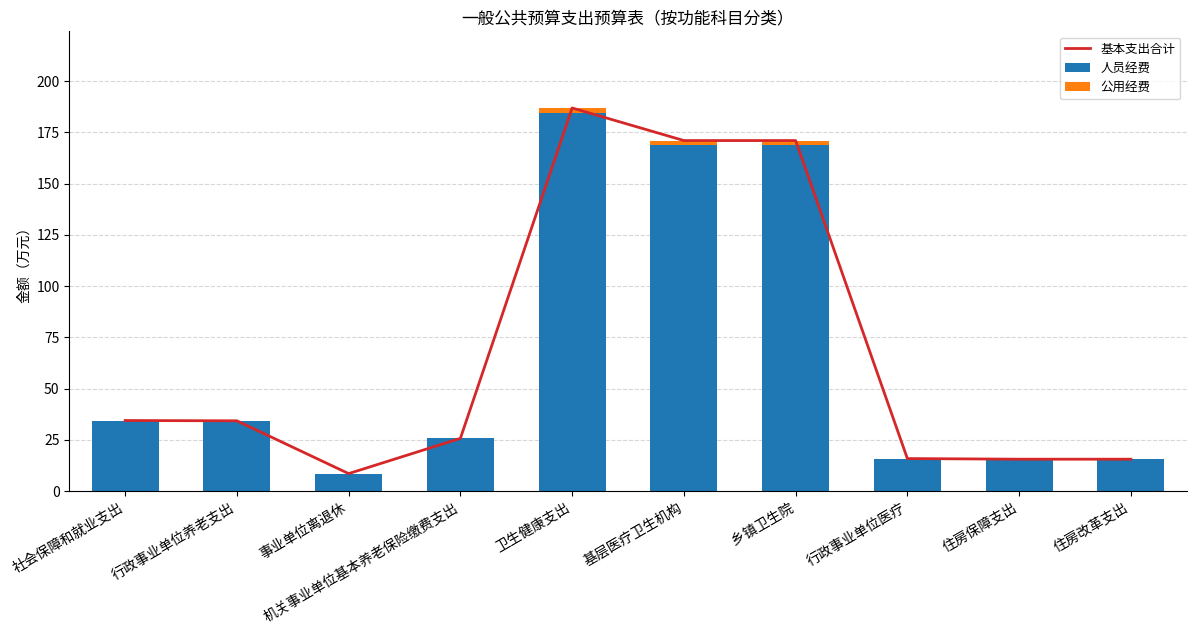

What is the lowest value of the 基本支出合计 series?

8.6